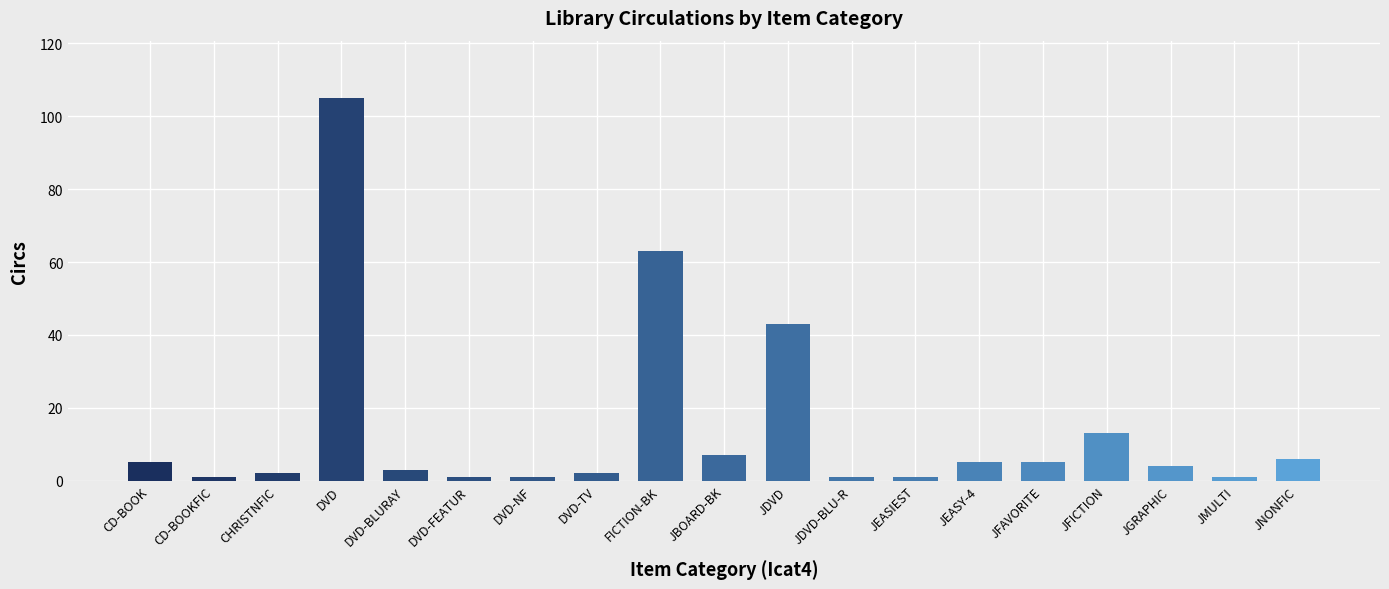

What is the sum of all values?

269